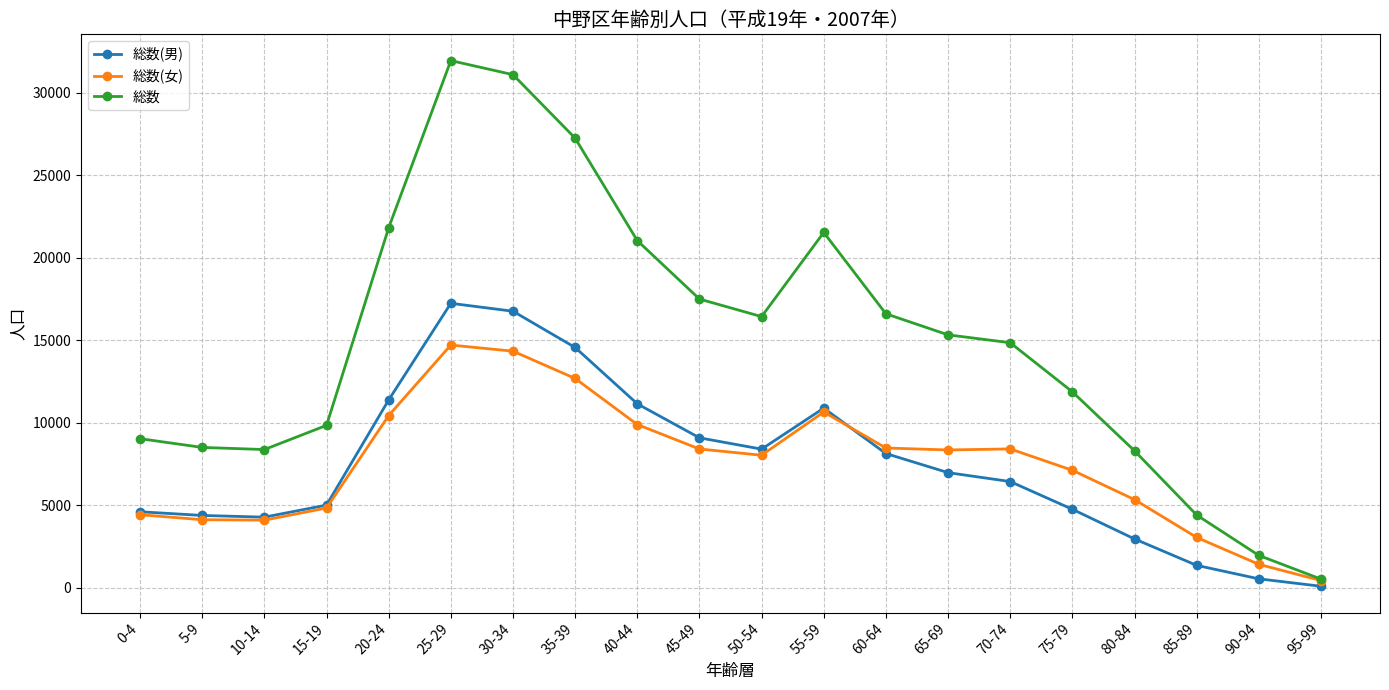

At which label does 総数(男) reach its minimum?

95-99